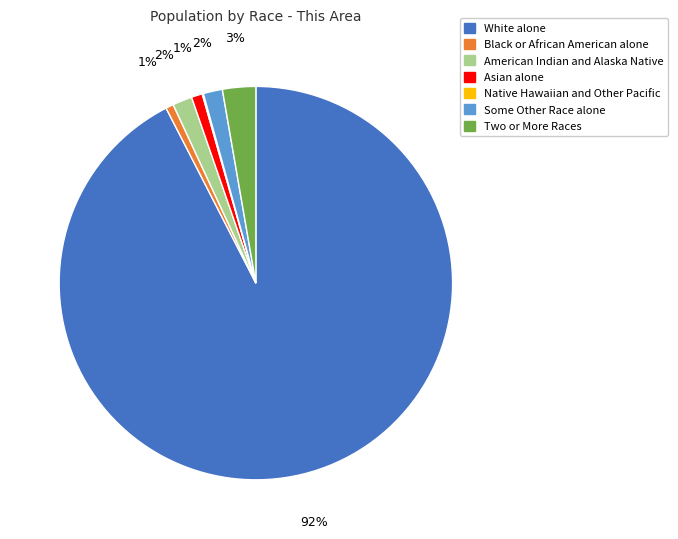

Which category has the biggest portion of the pie?

White alone